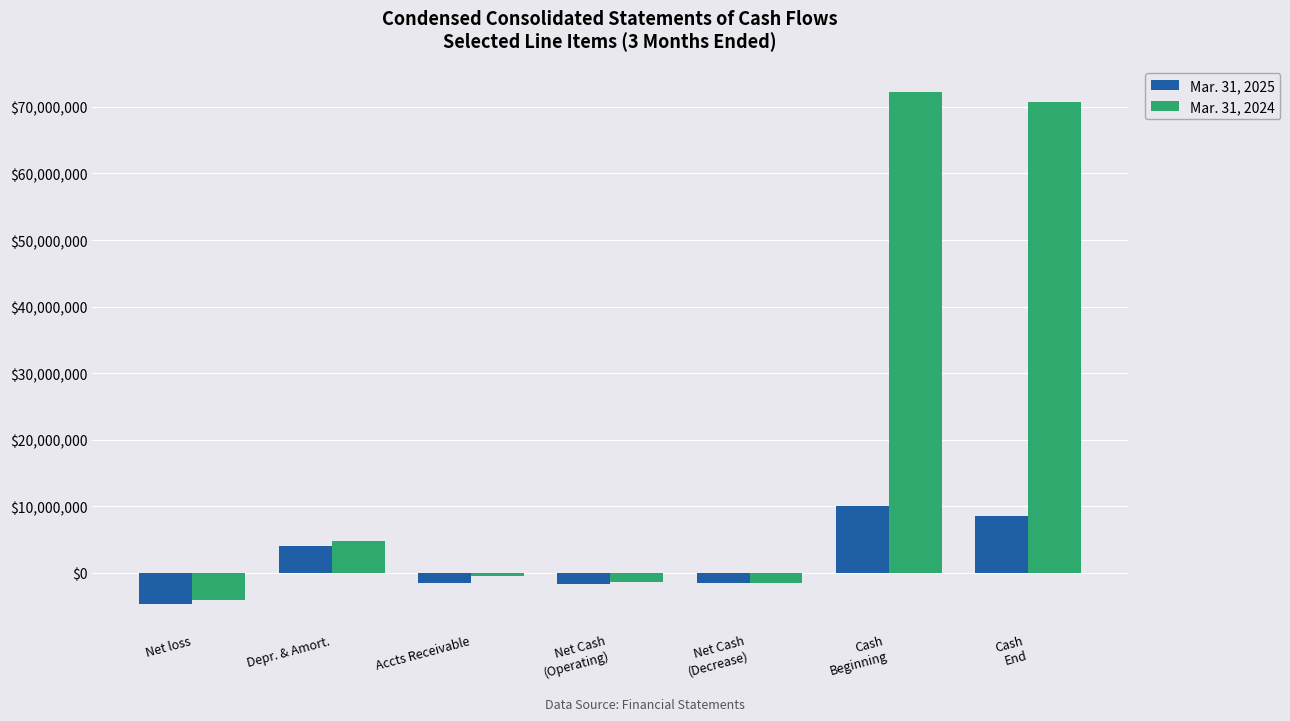

True or false: Mar. 31, 2024 has a value of -3992132 at Net loss.

True